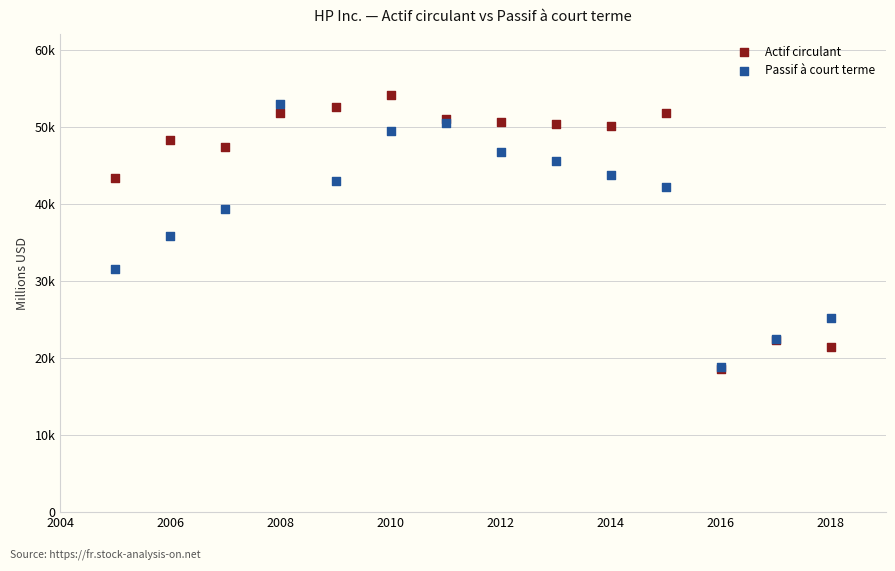

Which series has the widest spread of Y values?

Actif circulant